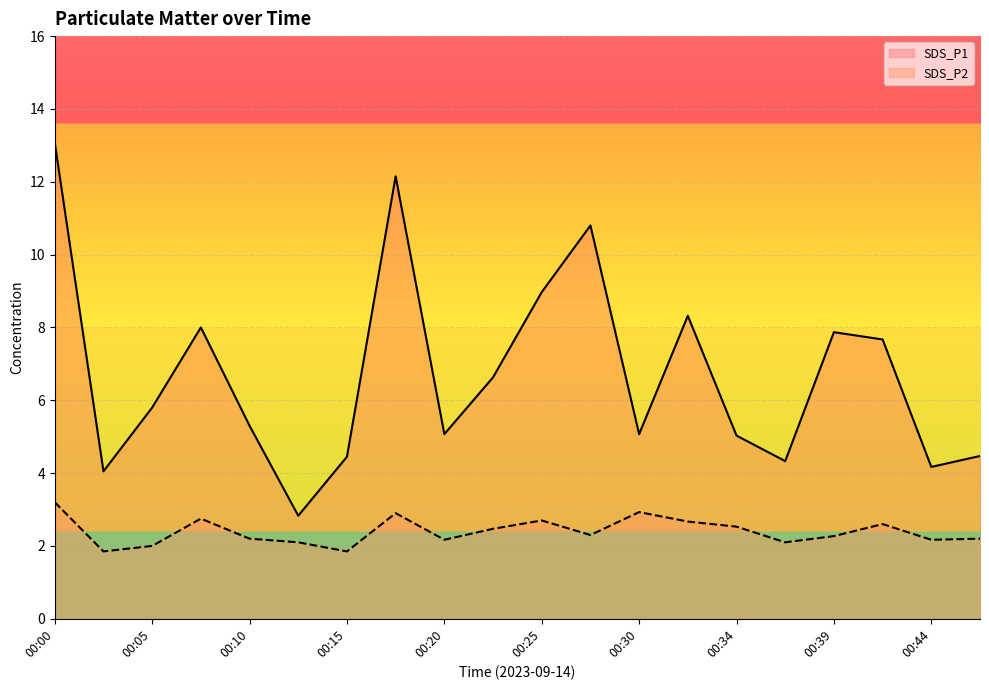

True or false: SDS_P1 and SDS_P2 cross at least once.

False